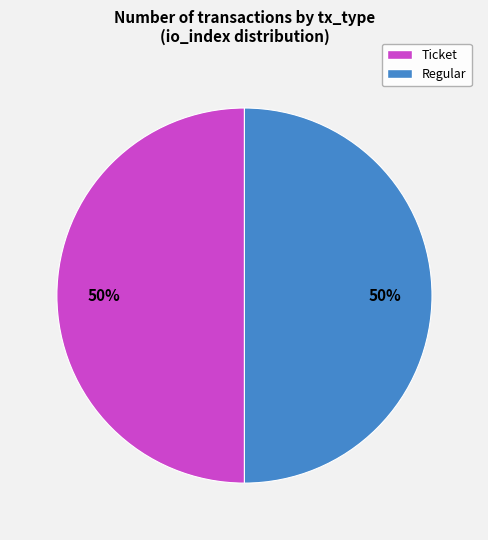

To the nearest percent, what is the average slice percentage?

50%